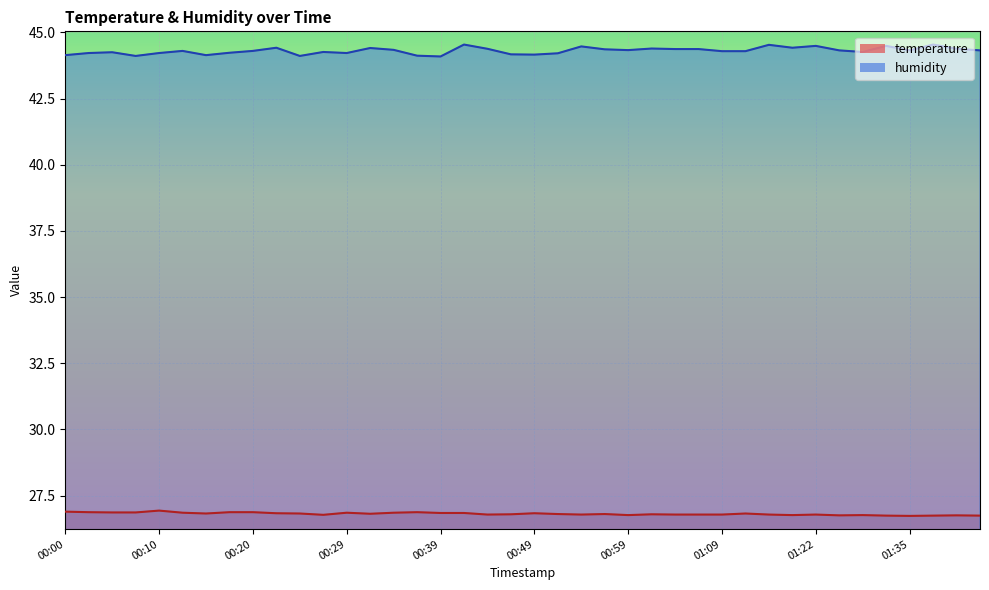

At how many categories does at least one series exceed 29?

40